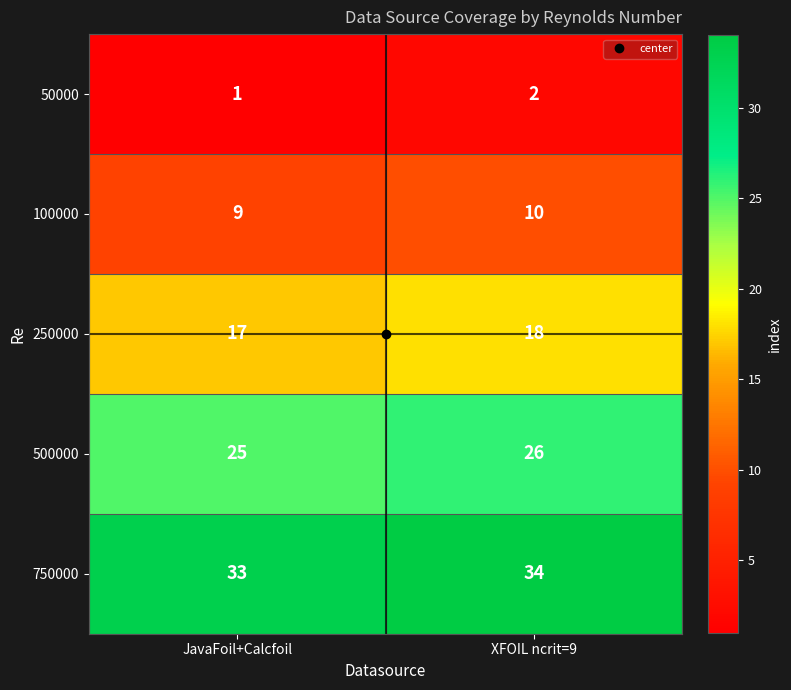

What is the minimum value for 750000?

33